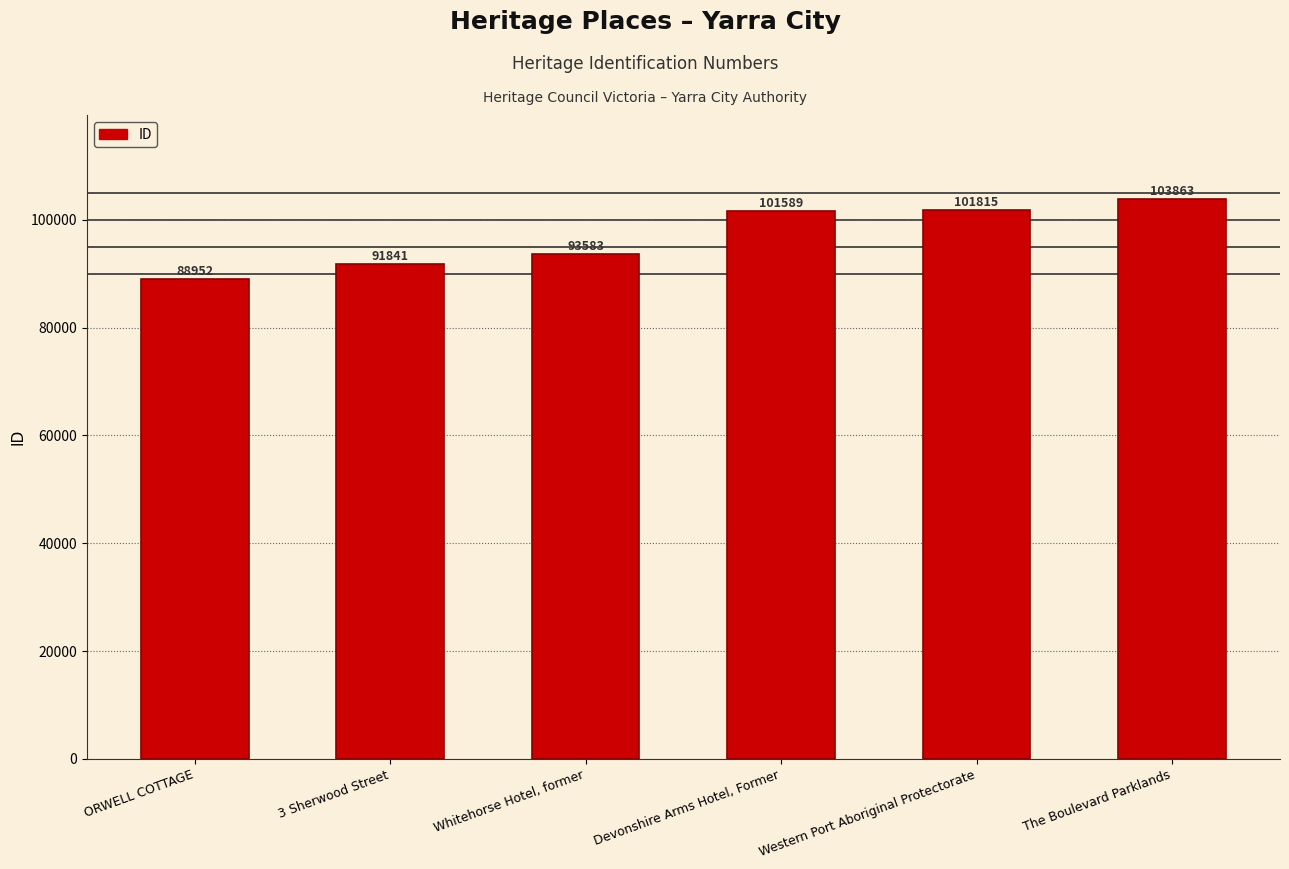

How many bars are there in total?

6